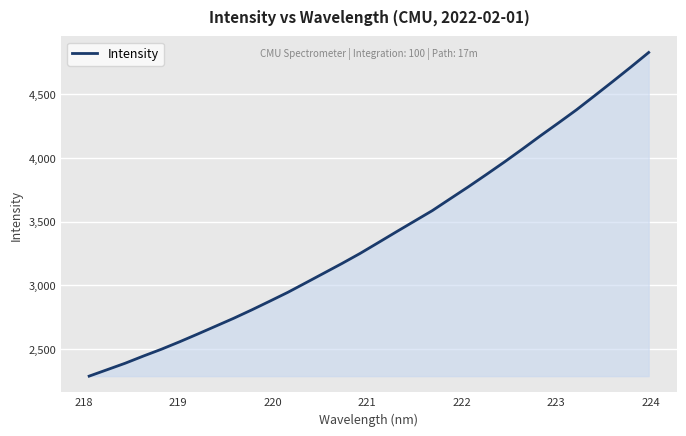

What is the difference between the maximum and minimum values?

2539.0